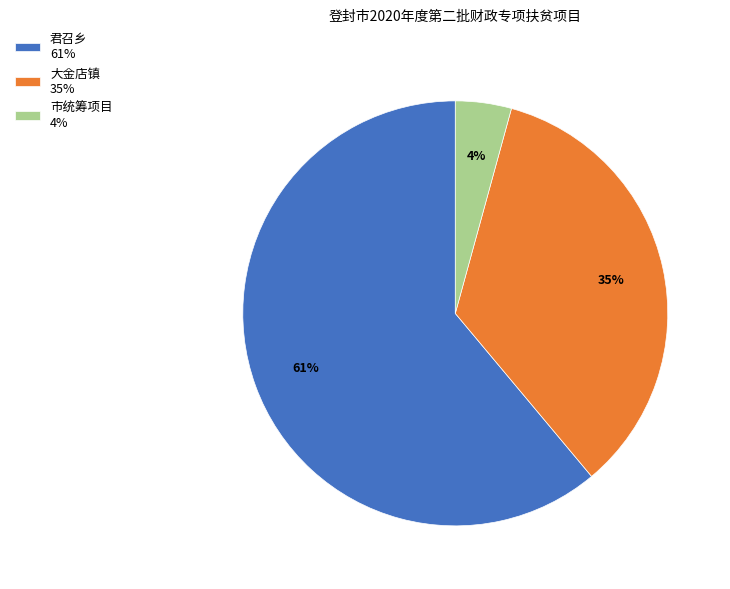

What is the ratio of the value at 大金店镇 35% to the value at 君召乡 61%?

0.6